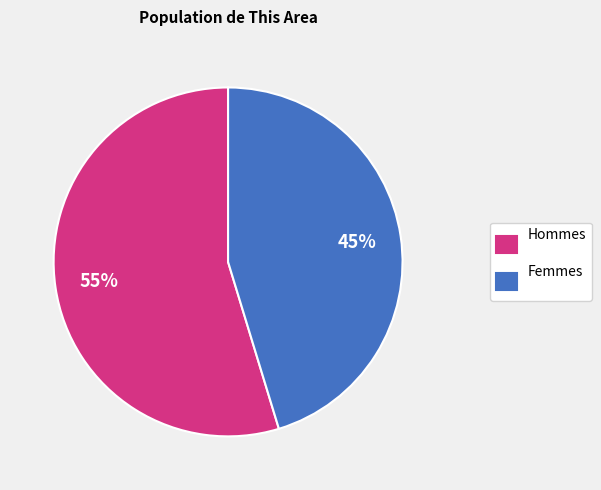

Count the number of slices in the pie.

2